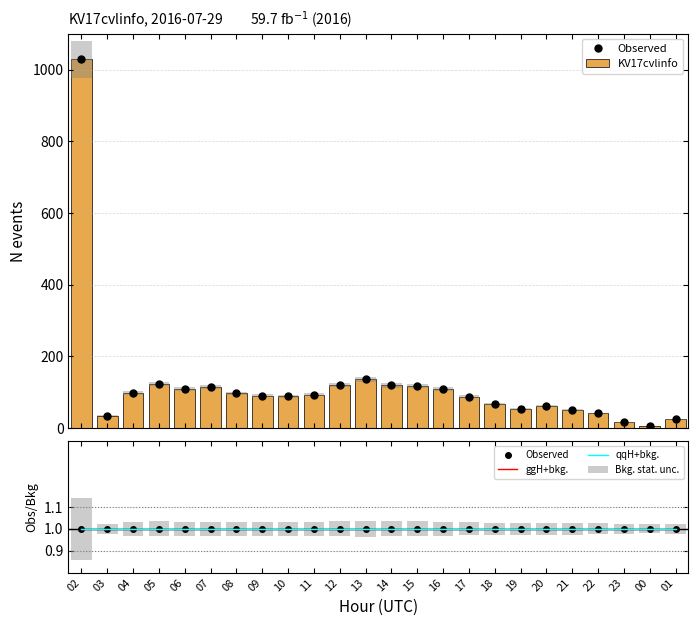

Rank the series by their maximum value, from highest to lowest.

KV17cvlinfo, Observed, ggH+bkg., qqH+bkg., Bkg. stat. unc.